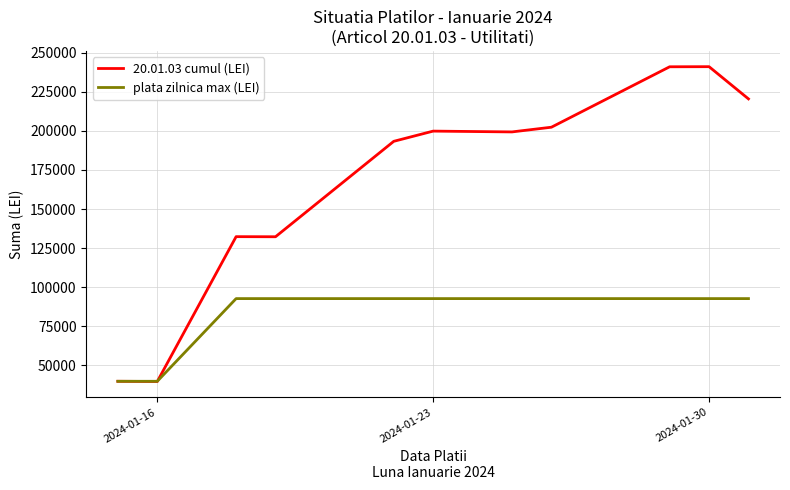

Rank the series by their average value, from highest to lowest.

20.01.03 cumul (LEI), plata zilnica max (LEI)